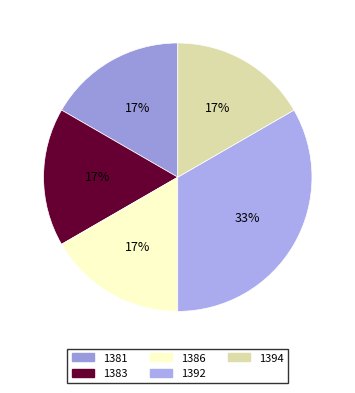

Which category has the biggest portion of the pie?

1392